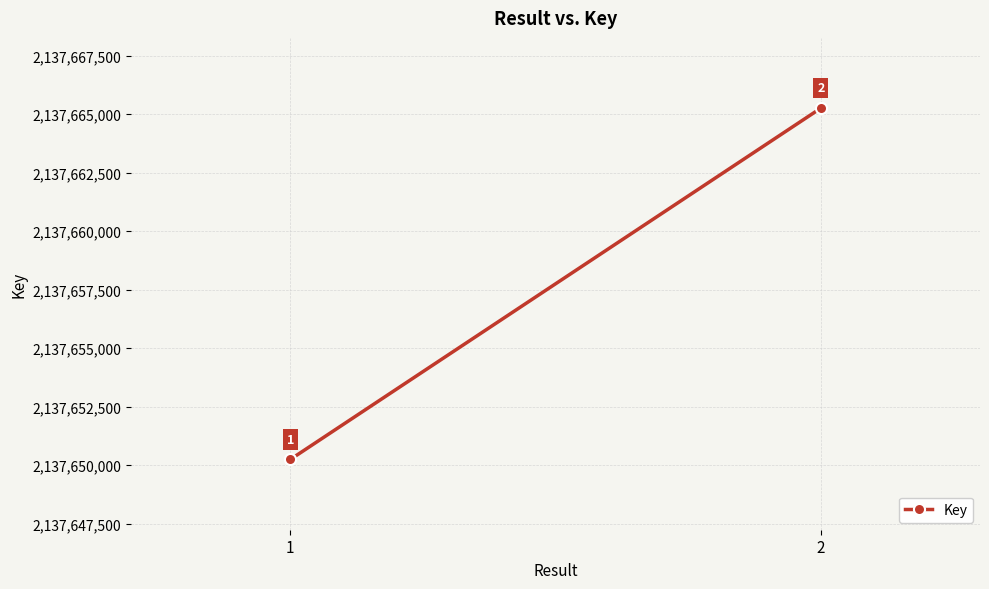

Count the number of categories in the chart.

2